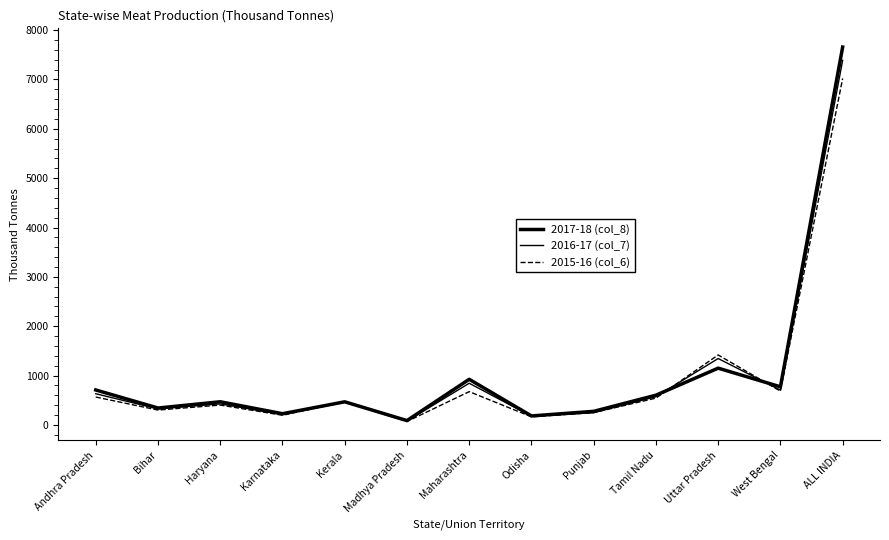

The value of 2015-16 (col_6) at Karnataka is 197. True or false?

True